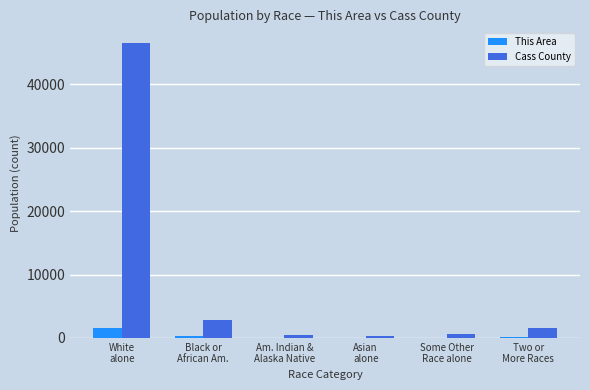

What is the sum of all This Area values?

2037